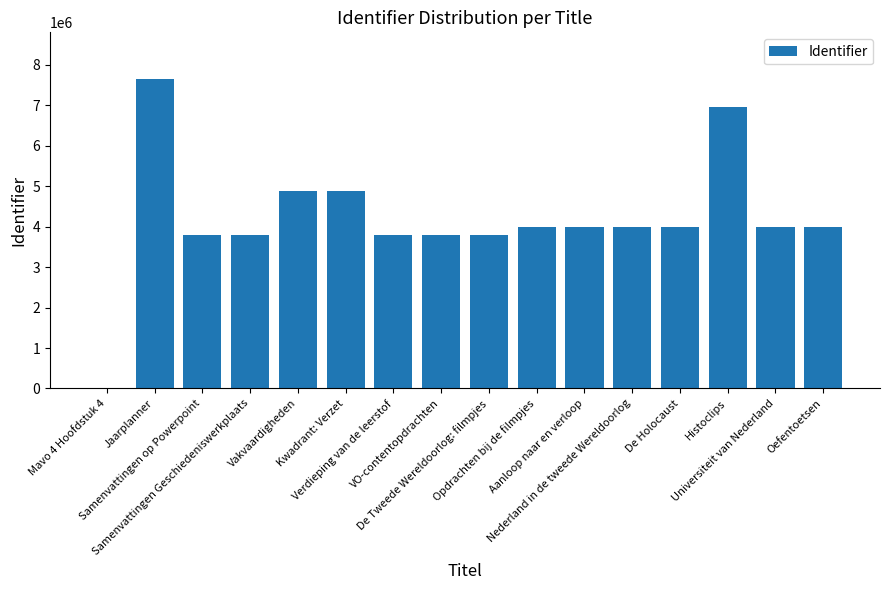

What is the difference between the values at Samenvattingen Geschiedeniswerkplaats and VO-contentopdrachten?

2